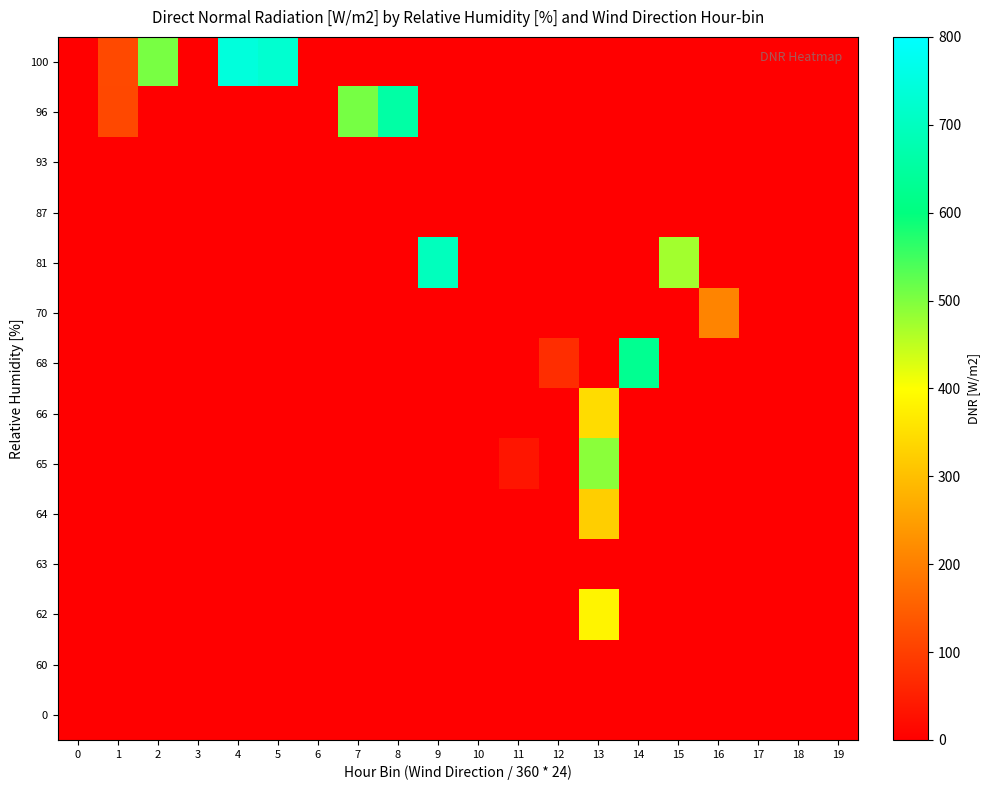

Reading left to right, transcribe all the data shown in this chart.

0: 0=0	1=0	2=0	3=0	4=0	5=0	6=0	7=0	8=0	9=0	10=0	11=0	12=0	13=0	14=0	15=0	16=0	17=0	18=0	19=0
60: 0=0	1=0	2=0	3=0	4=0	5=0	6=0	7=0	8=0	9=0	10=0	11=0	12=0	13=0	14=0	15=0	16=0	17=0	18=0	19=0
62: 0=0	1=0	2=0	3=0	4=0	5=0	6=0	7=0	8=0	9=0	10=0	11=0	12=0	13=383	14=0	15=0	16=0	17=0	18=0	19=0
63: 0=0	1=0	2=0	3=0	4=0	5=0	6=0	7=0	8=0	9=0	10=0	11=0	12=0	13=0	14=0	15=0	16=0	17=0	18=0	19=0
64: 0=0	1=0	2=0	3=0	4=0	5=0	6=0	7=0	8=0	9=0	10=0	11=0	12=0	13=324	14=0	15=0	16=0	17=0	18=0	19=0
65: 0=0	1=0	2=0	3=0	4=0	5=0	6=0	7=0	8=0	9=0	10=0	11=35	12=0	13=492	14=0	15=0	16=0	17=0	18=0	19=0
66: 0=0	1=0	2=0	3=0	4=0	5=0	6=0	7=0	8=0	9=0	10=0	11=0	12=0	13=346	14=0	15=0	16=0	17=0	18=0	19=0
68: 0=0	1=0	2=0	3=0	4=0	5=0	6=0	7=0	8=0	9=0	10=0	11=0	12=73	13=0	14=627	15=0	16=0	17=0	18=0	19=0
70: 0=0	1=0	2=0	3=0	4=0	5=0	6=0	7=0	8=0	9=0	10=0	11=0	12=0	13=0	14=0	15=0	16=209	17=0	18=0	19=0
81: 0=0	1=0	2=0	3=0	4=0	5=0	6=0	7=0	8=0	9=696	10=0	11=0	12=0	13=0	14=0	15=472	16=0	17=0	18=0	19=0
87: 0=0	1=0	2=0	3=0	4=0	5=0	6=0	7=0	8=0	9=0	10=0	11=0	12=0	13=0	14=0	15=0	16=0	17=0	18=0	19=0
93: 0=0	1=0	2=0	3=0	4=0	5=0	6=0	7=0	8=0	9=0	10=0	11=0	12=0	13=0	14=0	15=0	16=0	17=0	18=0	19=0
96: 0=0	1=115	2=0	3=0	4=0	5=0	6=0	7=507	8=658	9=0	10=0	11=0	12=0	13=0	14=0	15=0	16=0	17=0	18=0	19=0
100: 0=0	1=116	2=506	3=0	4=745	5=725	6=0	7=0	8=0	9=0	10=0	11=0	12=0	13=0	14=0	15=0	16=0	17=0	18=0	19=0